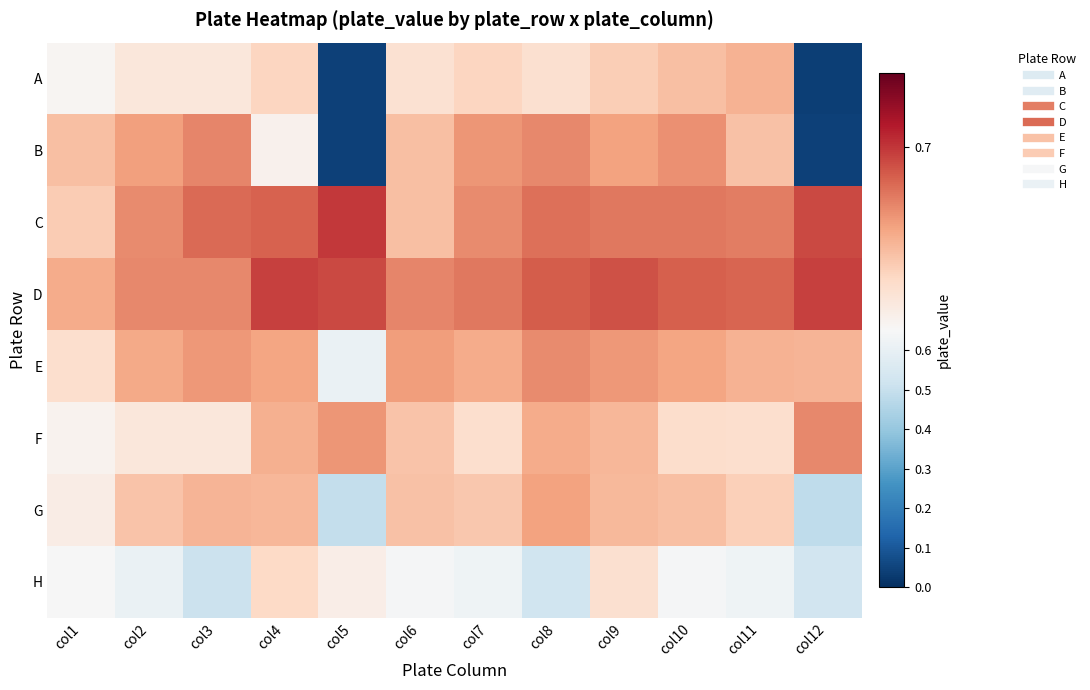

Reading right to left, transcribe all the data shown in this chart.

A: col12=0.0	col11=0.7	col10=0.7	col9=0.7	col8=0.7	col7=0.7	col6=0.7	col5=0.0	col4=0.7	col3=0.7	col2=0.7	col1=0.7
B: col12=0.0	col11=0.7	col10=0.7	col9=0.7	col8=0.7	col7=0.7	col6=0.7	col5=0.0	col4=0.7	col3=0.7	col2=0.7	col1=0.7
C: col12=0.7	col11=0.7	col10=0.7	col9=0.7	col8=0.7	col7=0.7	col6=0.7	col5=0.7	col4=0.7	col3=0.7	col2=0.7	col1=0.7
D: col12=0.7	col11=0.7	col10=0.7	col9=0.7	col8=0.7	col7=0.7	col6=0.7	col5=0.7	col4=0.7	col3=0.7	col2=0.7	col1=0.7
E: col12=0.7	col11=0.7	col10=0.7	col9=0.7	col8=0.7	col7=0.7	col6=0.7	col5=0.6	col4=0.7	col3=0.7	col2=0.7	col1=0.7
F: col12=0.7	col11=0.7	col10=0.7	col9=0.7	col8=0.7	col7=0.7	col6=0.7	col5=0.7	col4=0.7	col3=0.7	col2=0.7	col1=0.7
G: col12=0.5	col11=0.7	col10=0.7	col9=0.7	col8=0.7	col7=0.7	col6=0.7	col5=0.5	col4=0.7	col3=0.7	col2=0.7	col1=0.7
H: col12=0.5	col11=0.6	col10=0.6	col9=0.7	col8=0.5	col7=0.6	col6=0.6	col5=0.7	col4=0.7	col3=0.5	col2=0.6	col1=0.6